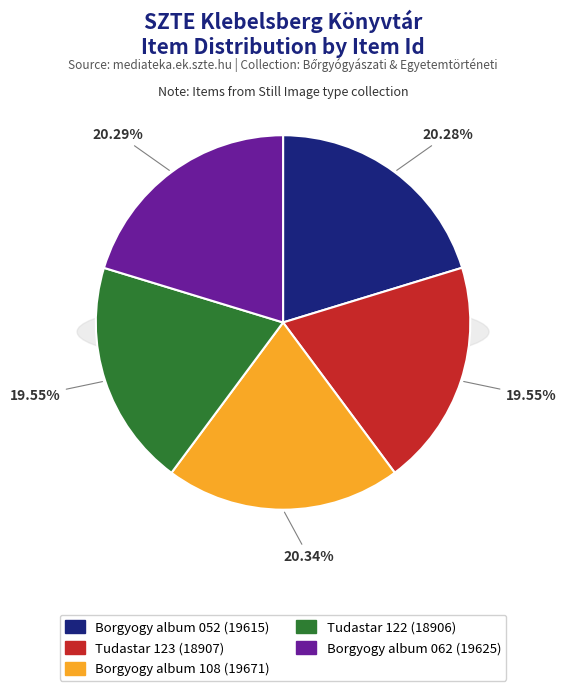

What is the change in value from Tudastar 123 (18907) to Borgyogy album 108 (19671)?

+764